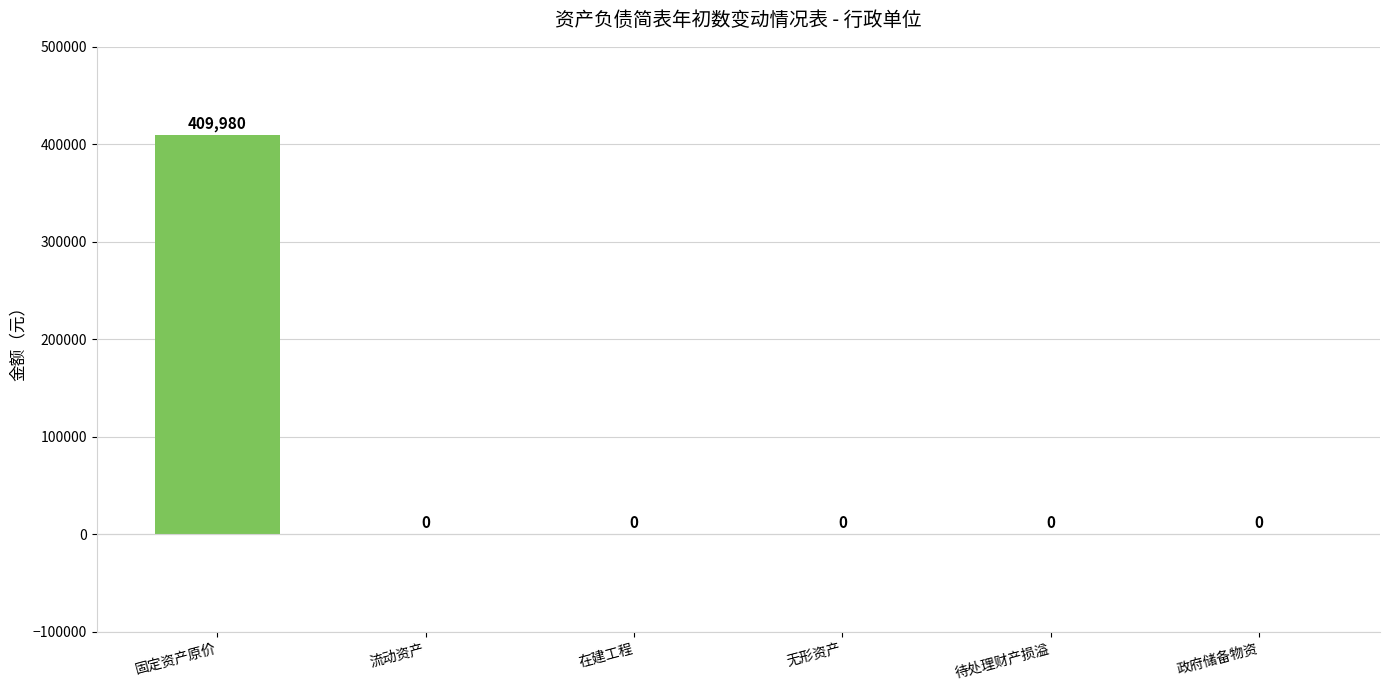

Is it true that the value at 待处理财产损溢 is -259274?

False